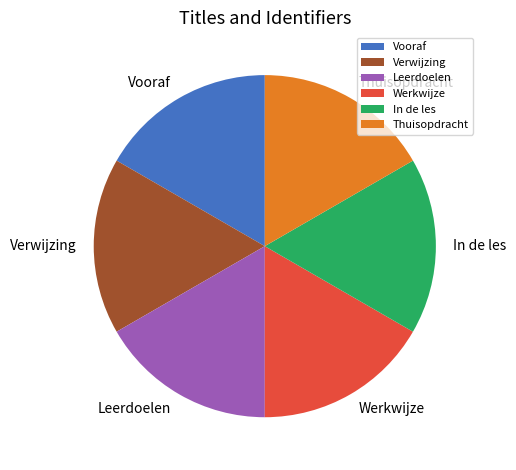

Is the sum of Werkwijze and Verwijzing greater than half?

No